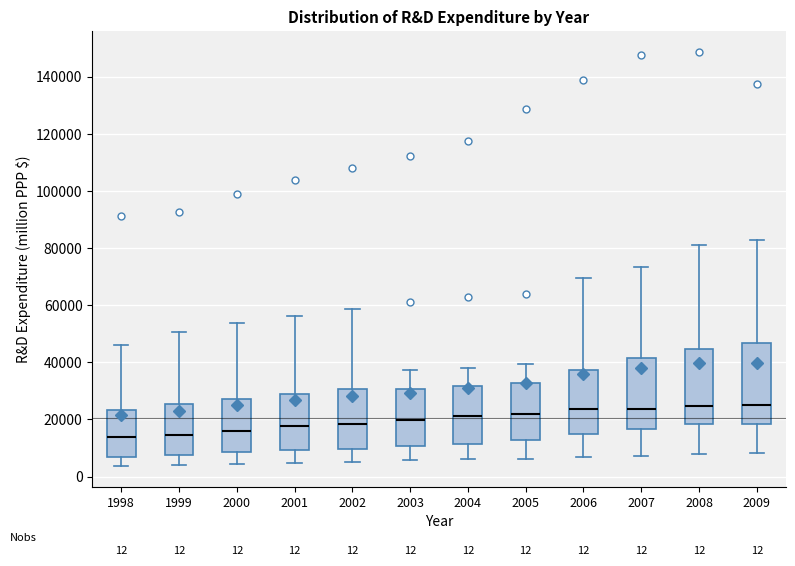

Comparing the boxes themselves (not the whiskers), which one is the tallest?

2009